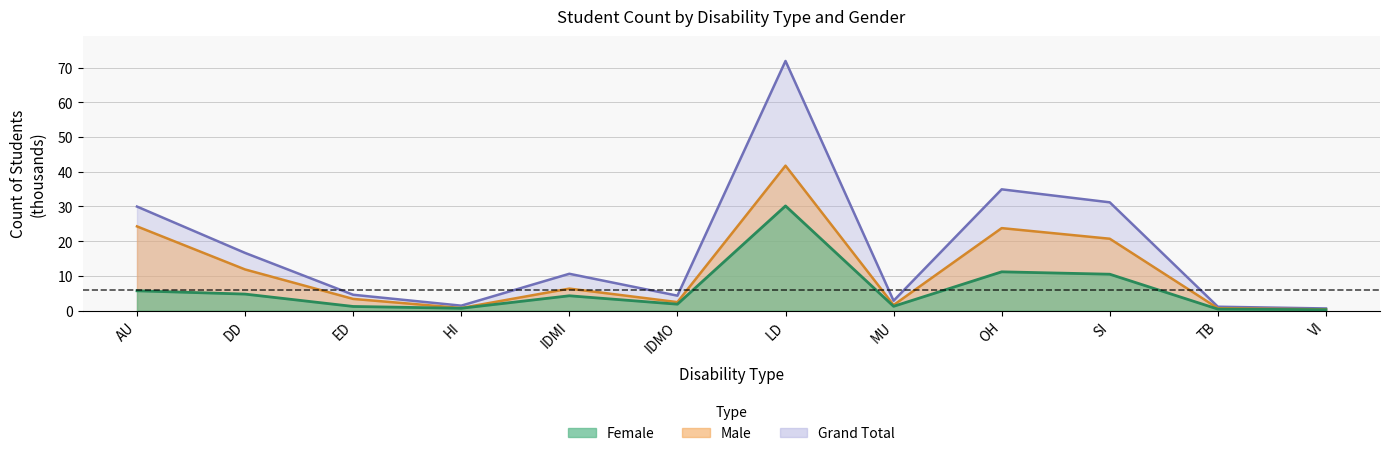

List the labels in order of Female value, largest first.

LD, OH, SI, AU, DD, IDMI, IDMO, MU, ED, HI, TB, VI